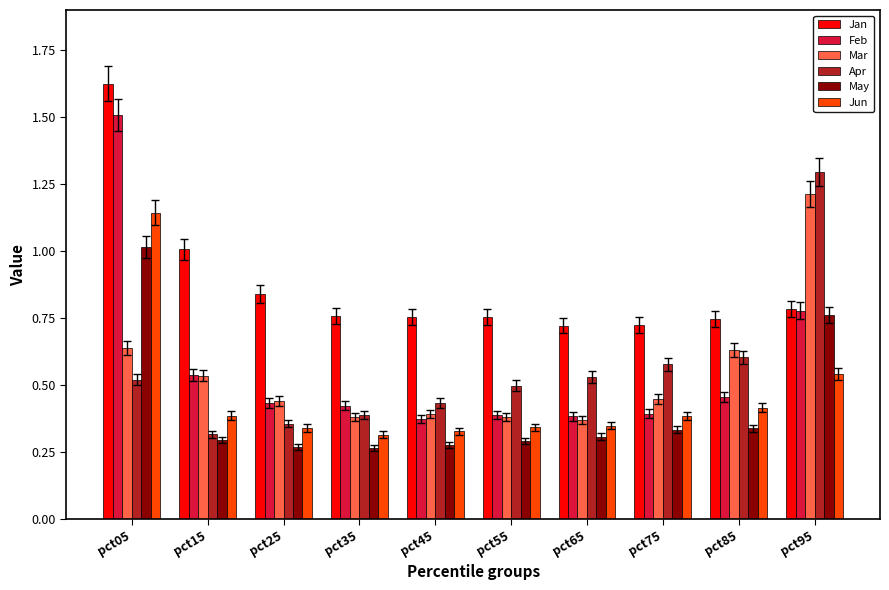

Which series has the largest range (max minus min)?

Feb